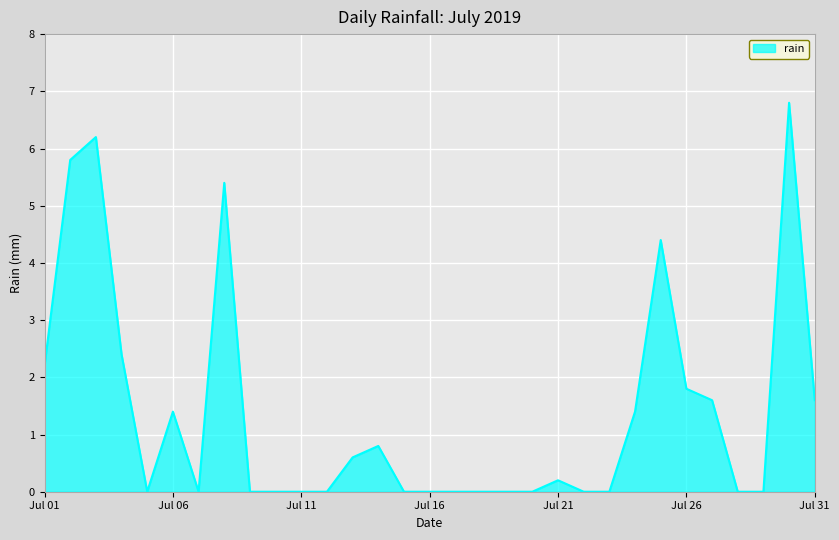

What is the maximum value shown in the chart?

6.8